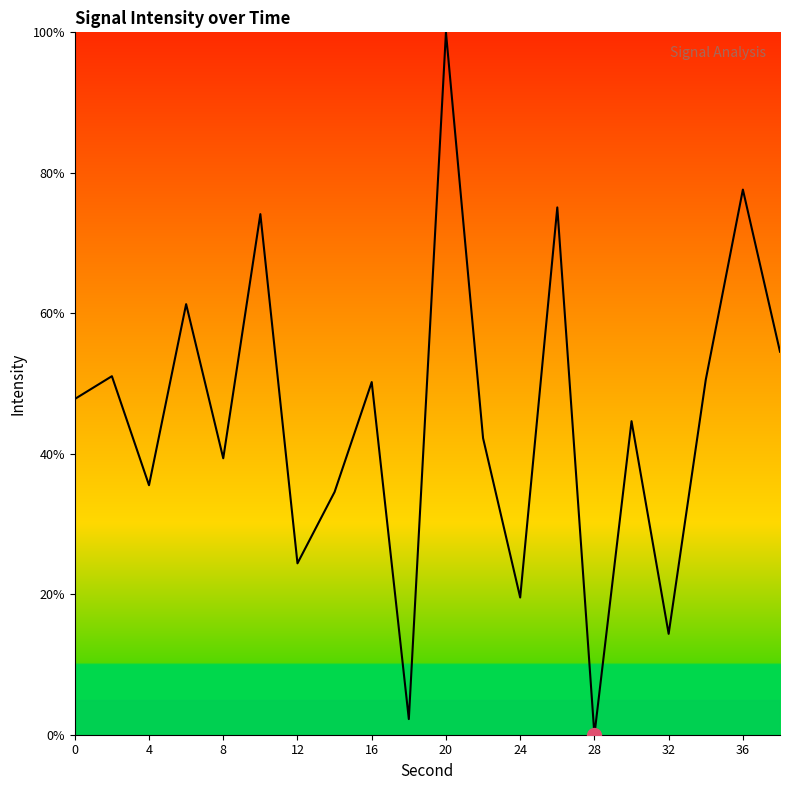

How many lines are shown in the chart?

1